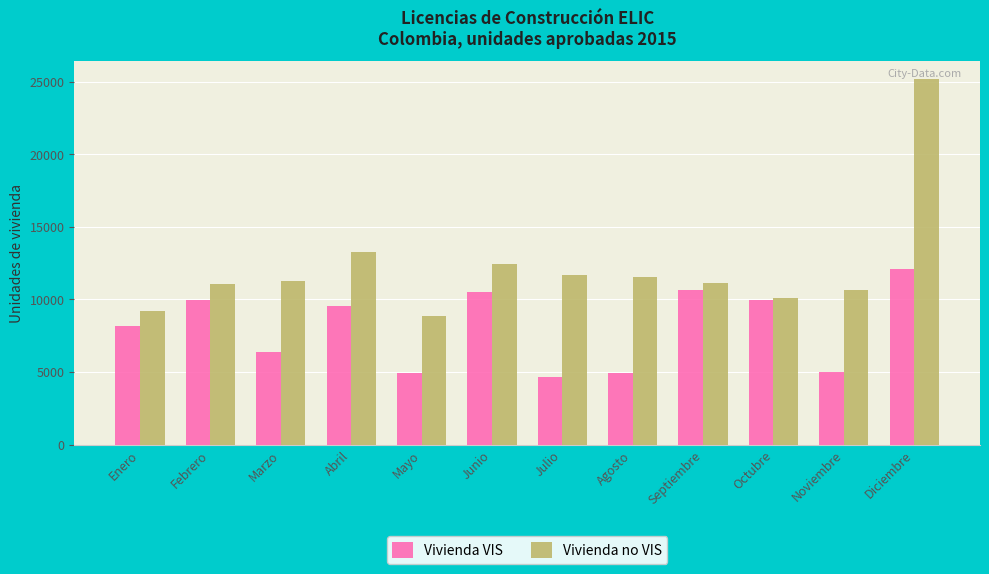

Is it true that Vivienda no VIS equals 8875 at Mayo?

True